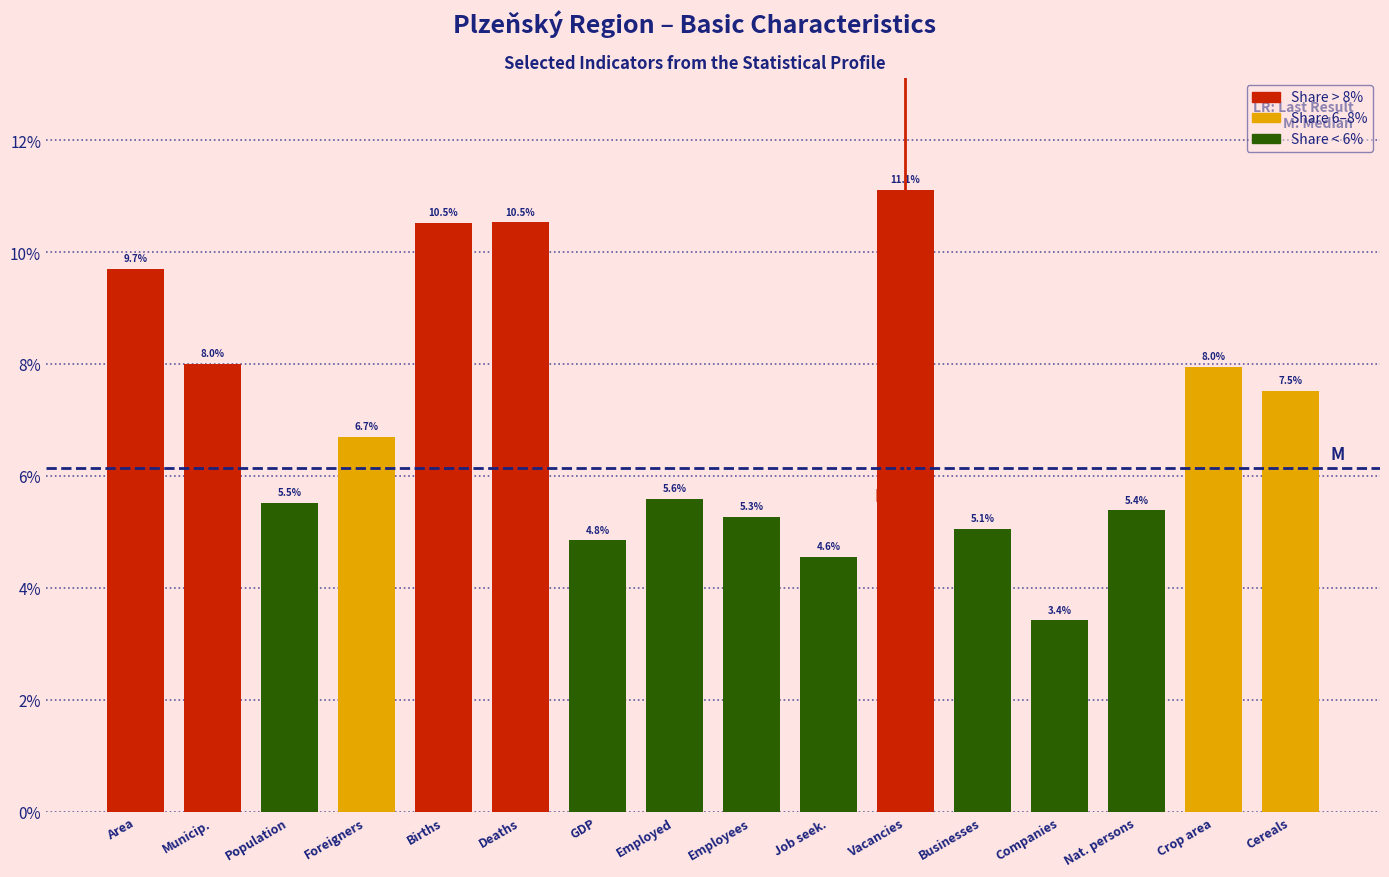

Reading right to left, transcribe all the data shown in this chart.

7.5	8.0	5.4	3.4	5.1	11.1	4.6	5.3	5.6	4.8	10.5	10.5	6.7	5.5	8.0	9.7